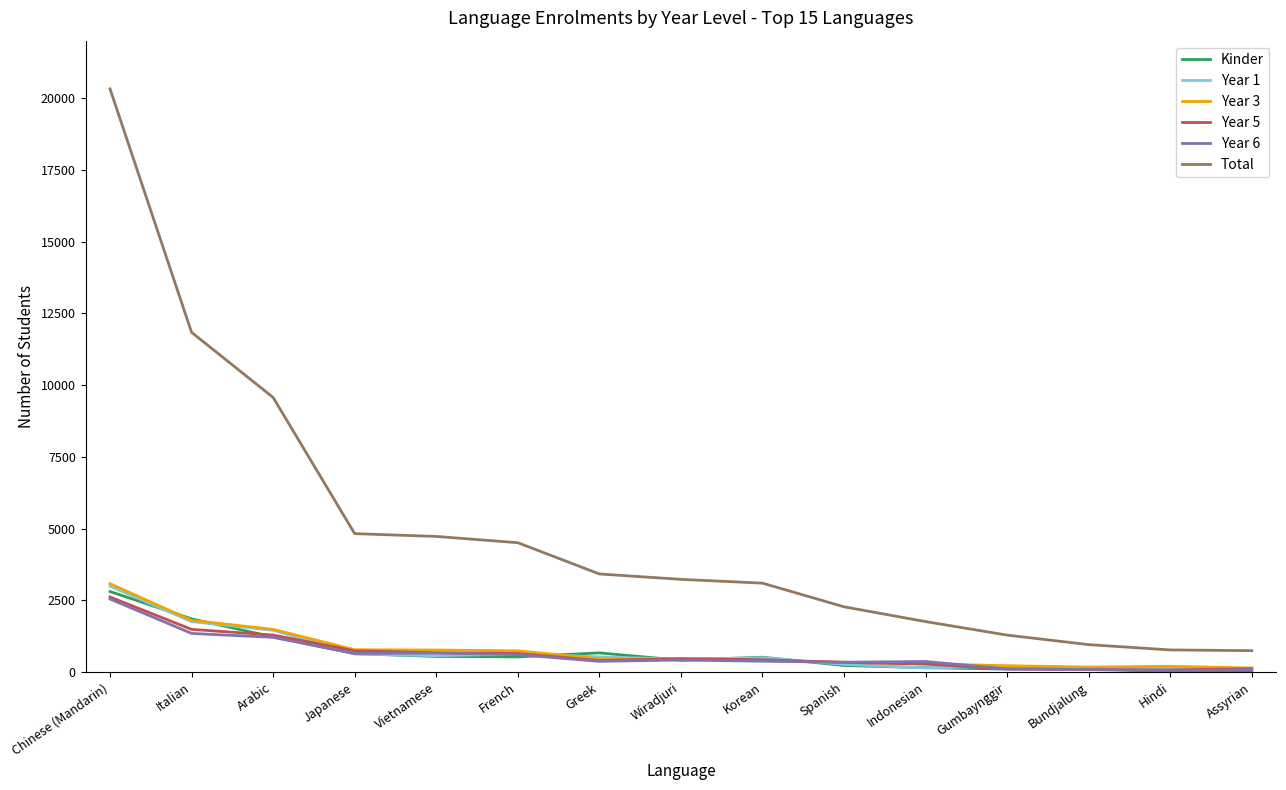

What is the average value of the Year 3 series?

761